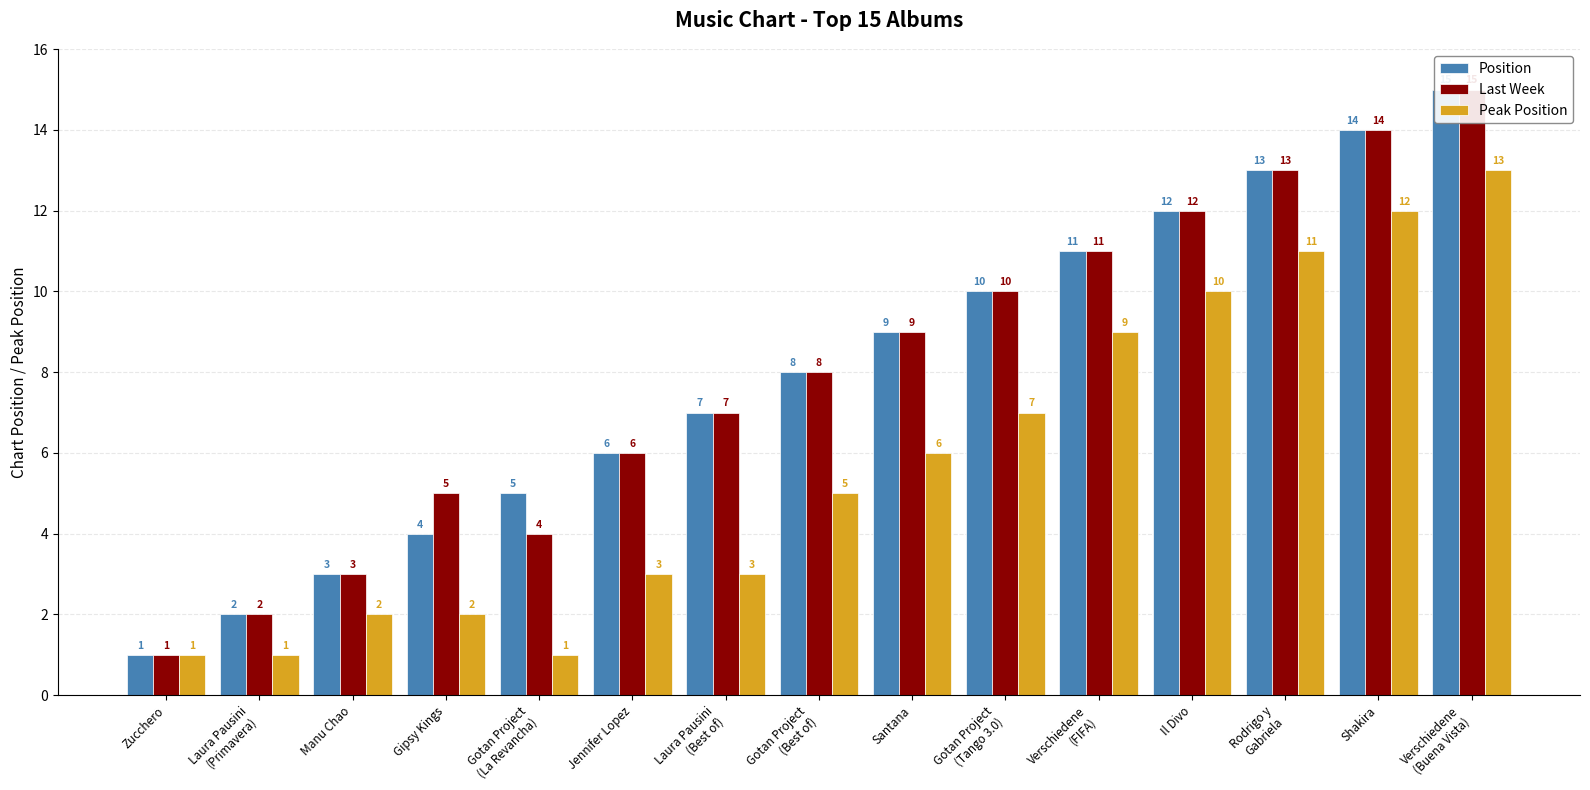

Which series has the widest spread of values?

Position